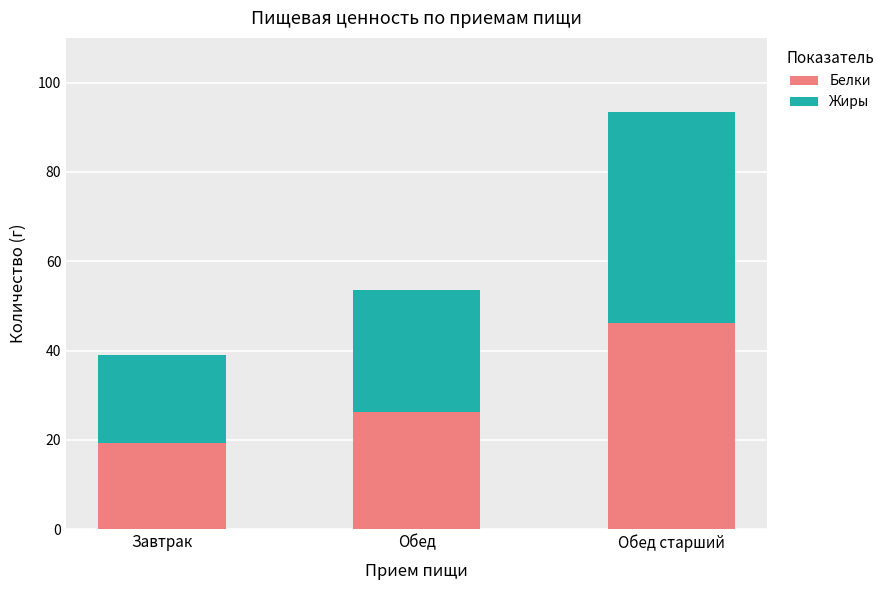

What is the value of the Белки bar at the 1st from the left?

19.3